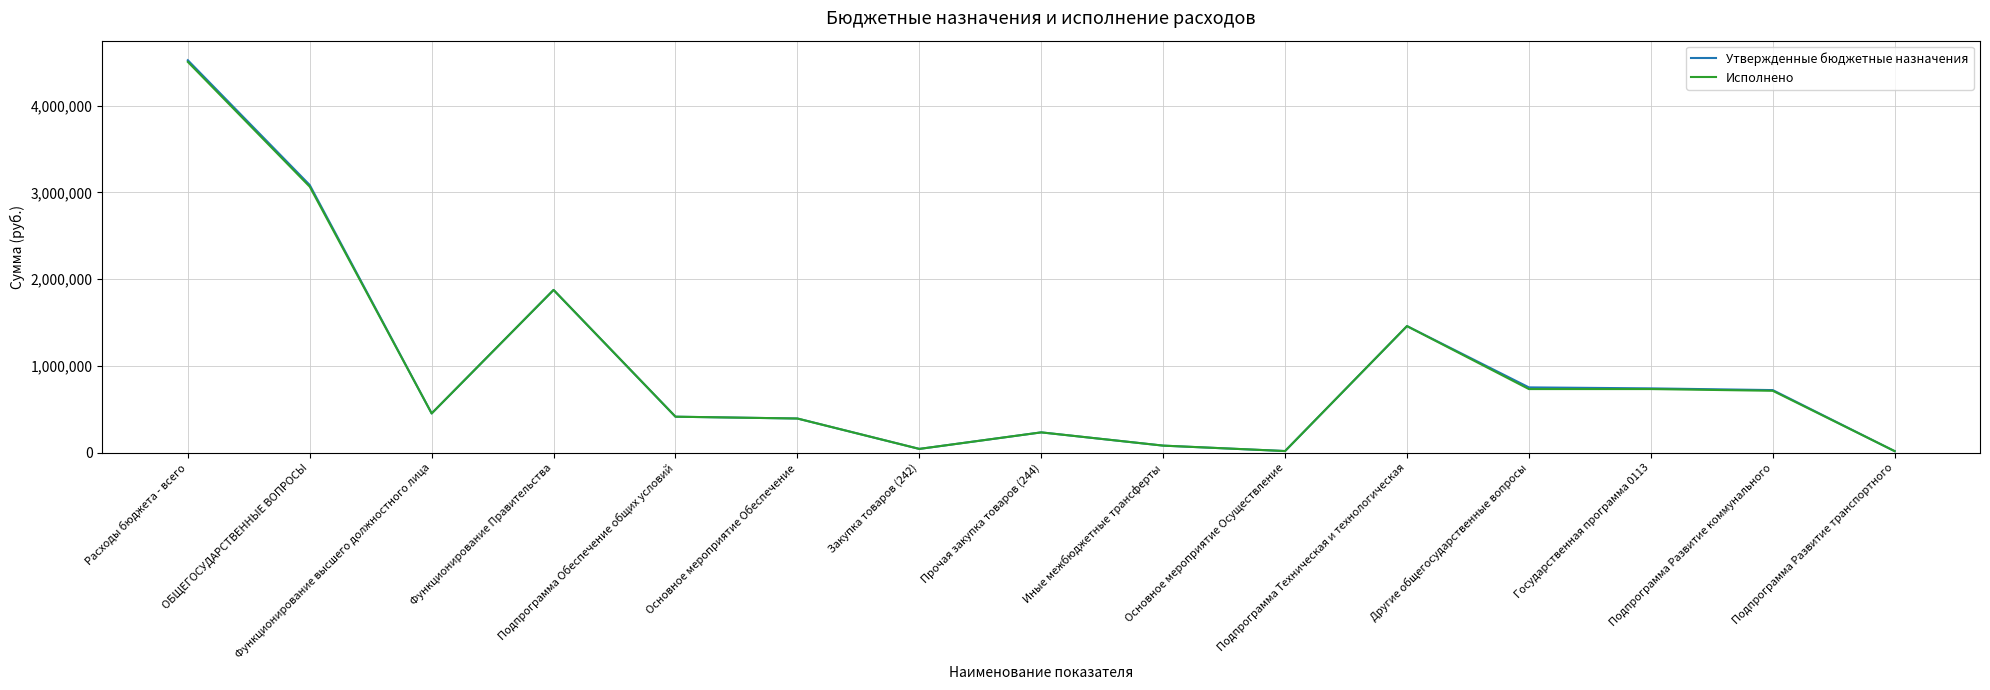

At how many categories does at least one series exceed 4454712?

1